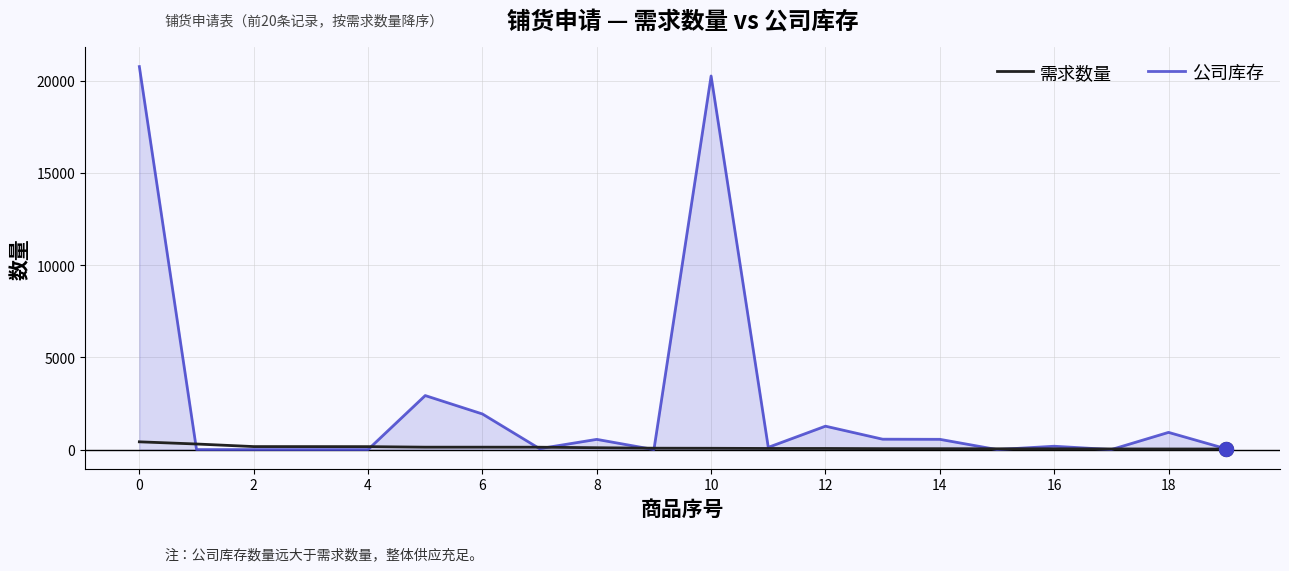

What is the sum of all 需求数量 values?

2235